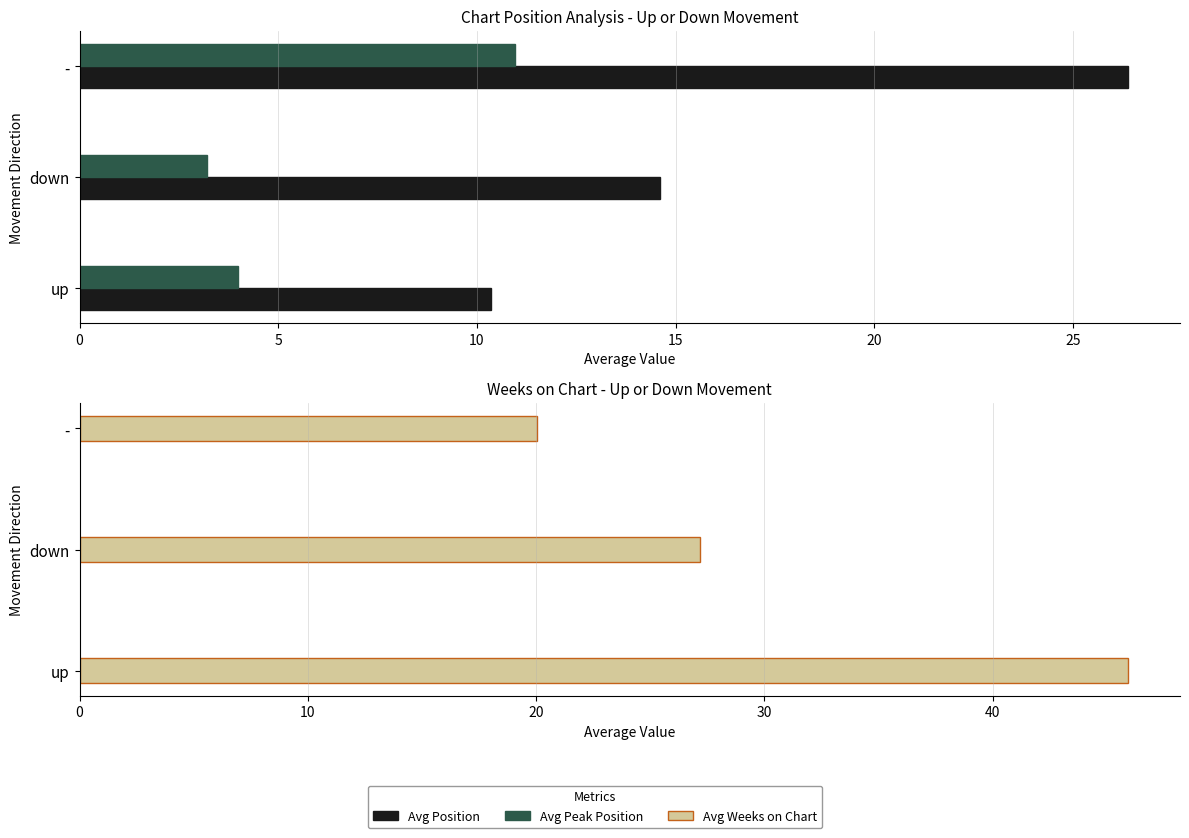

What is the value of the Avg Position bar at the 3rd from the left?

26.4